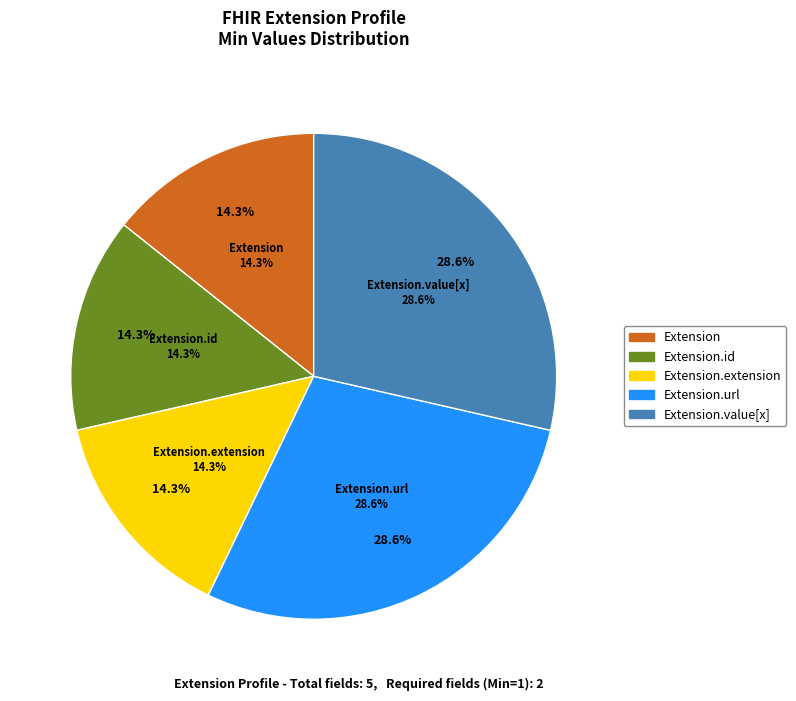

Is the sum of Extension.value[x] and Extension greater than half?

No